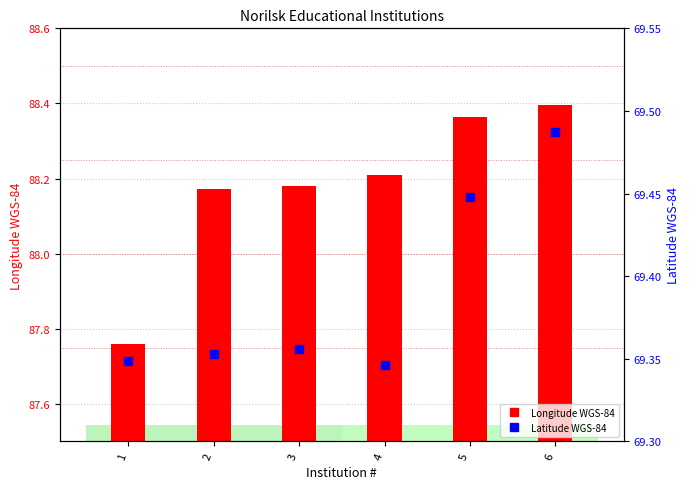

What is the total value across all series at 4?

157.6